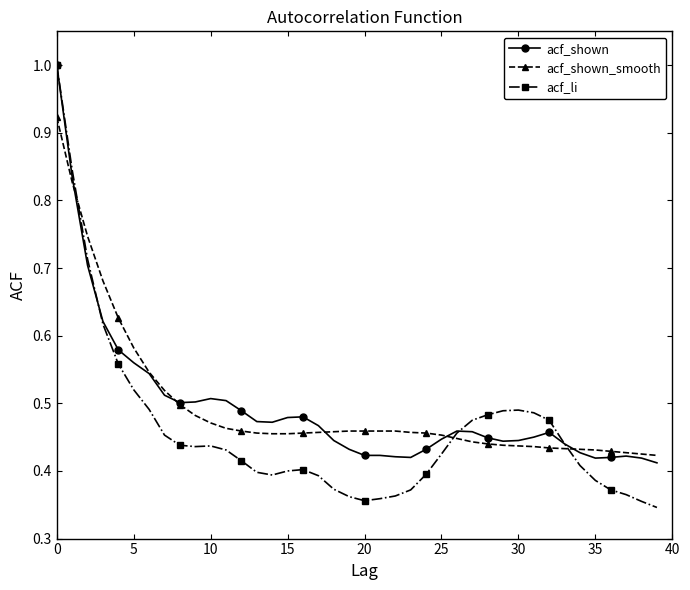

What is the maximum value shown in the chart?

1.0